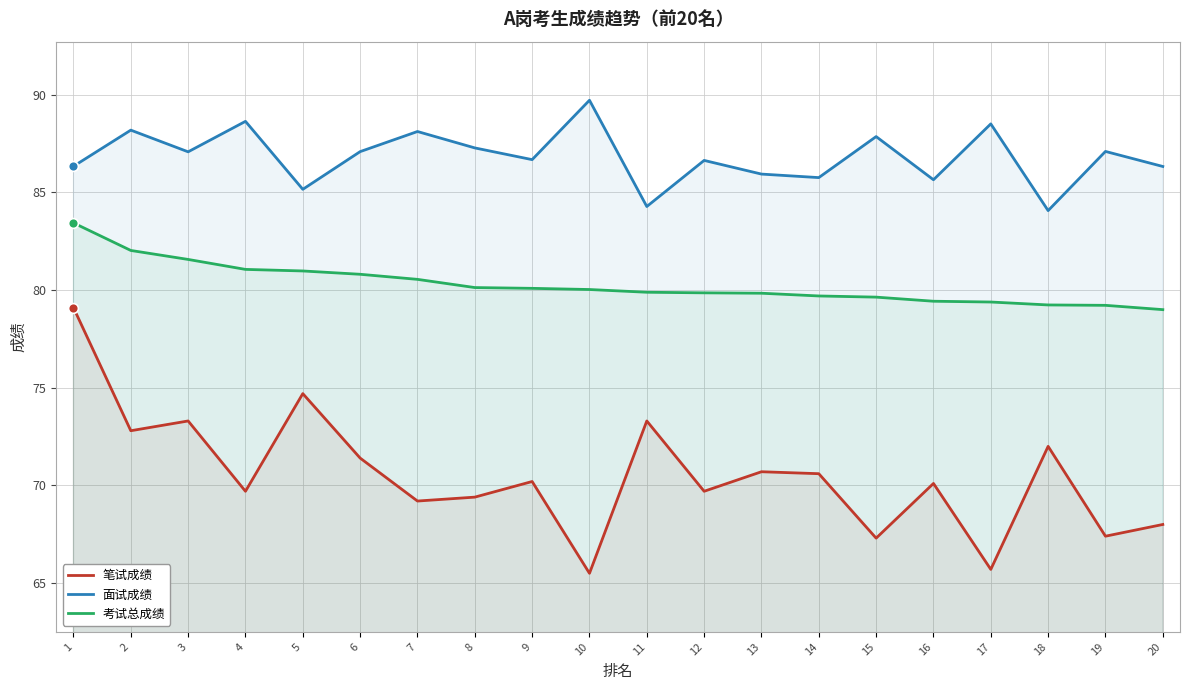

Which series contains the highest Y value?

面试成绩